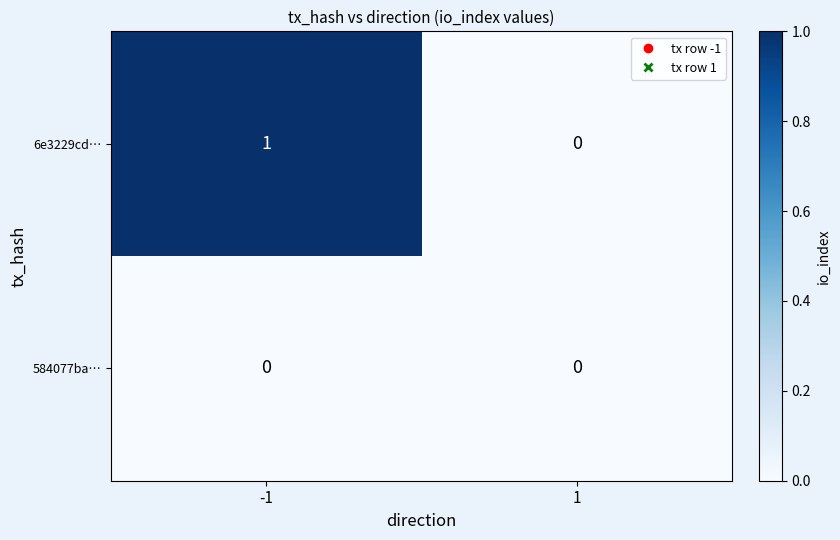

What is the spread (max minus min) of values at -1?

1